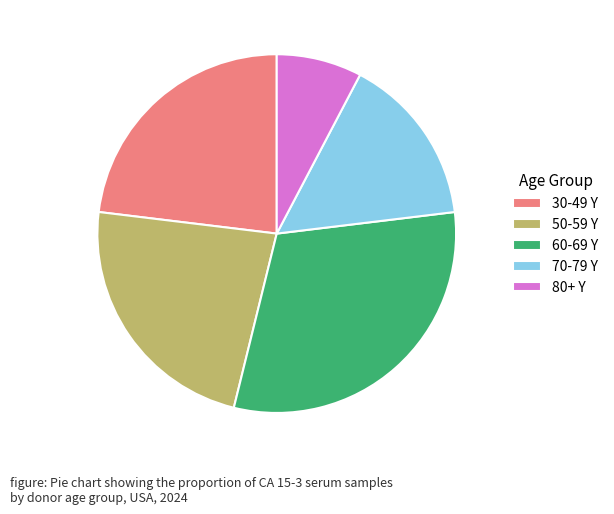

Is the sum of 70-79 Y and 80+ Y greater than half?

No